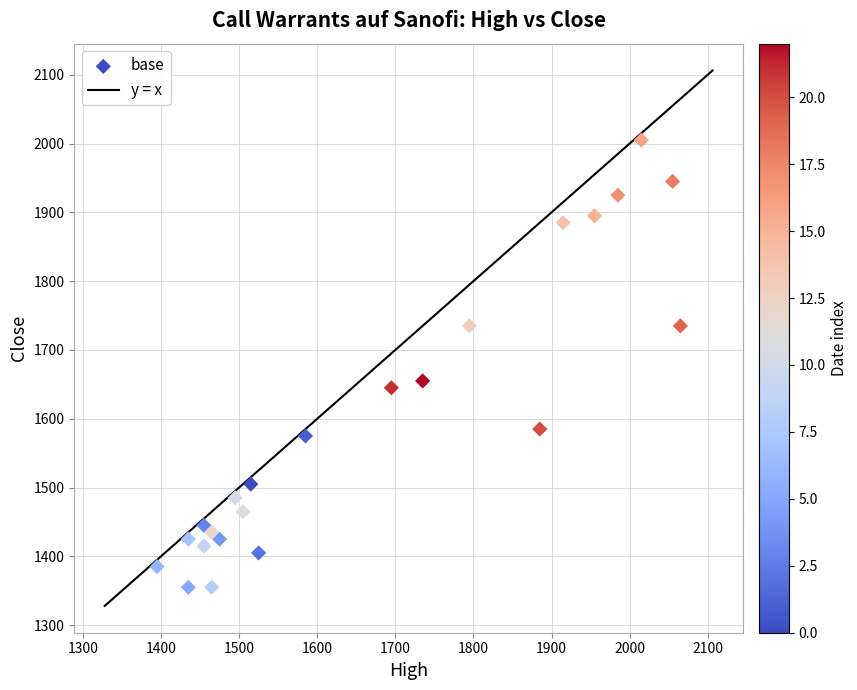

What Y value in the scatter plot is closest to 1680?

1655